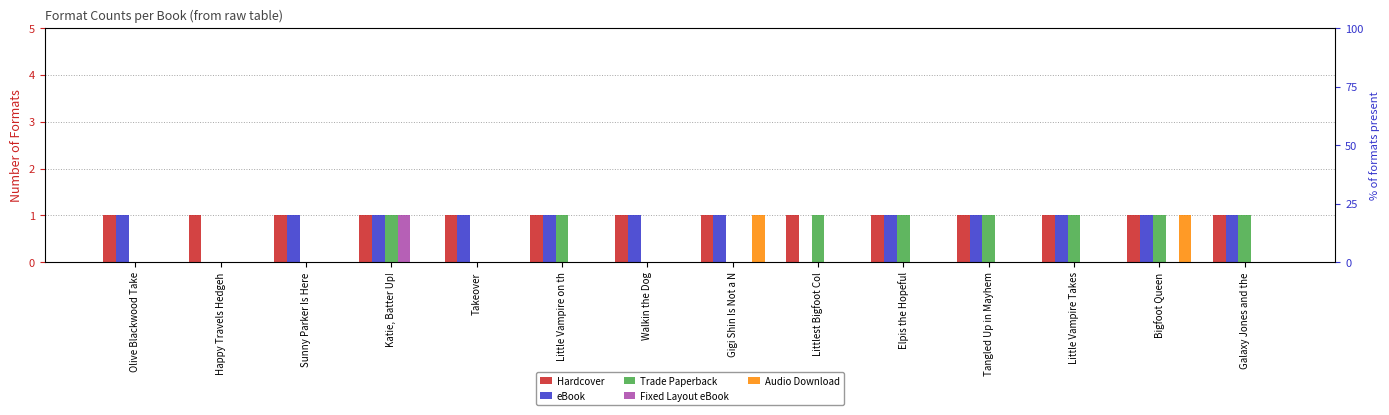

Which series has the widest spread of values?

eBook